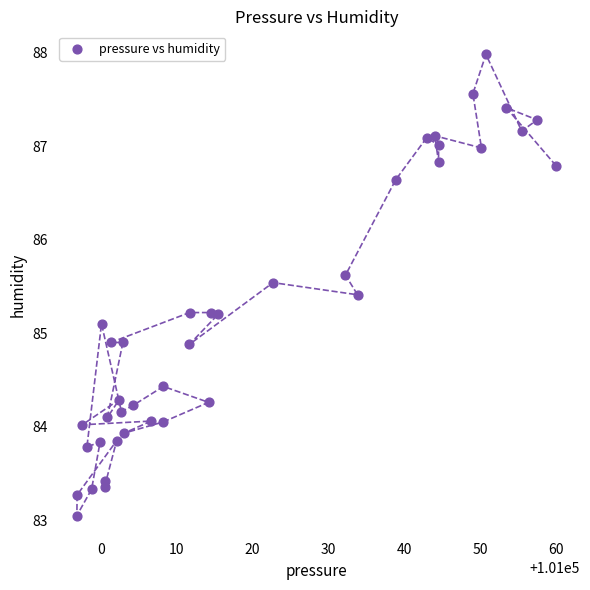

What is the range of Y values (max minus min)?

4.9